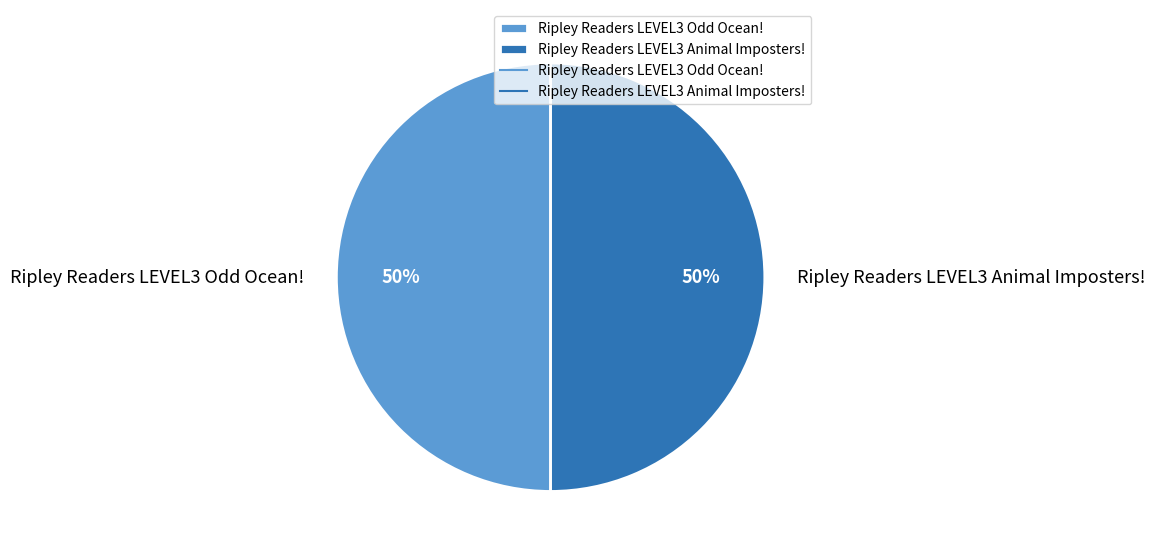

To the nearest percent, what portion does Ripley Readers LEVEL3 Odd Ocean! represent?

50%